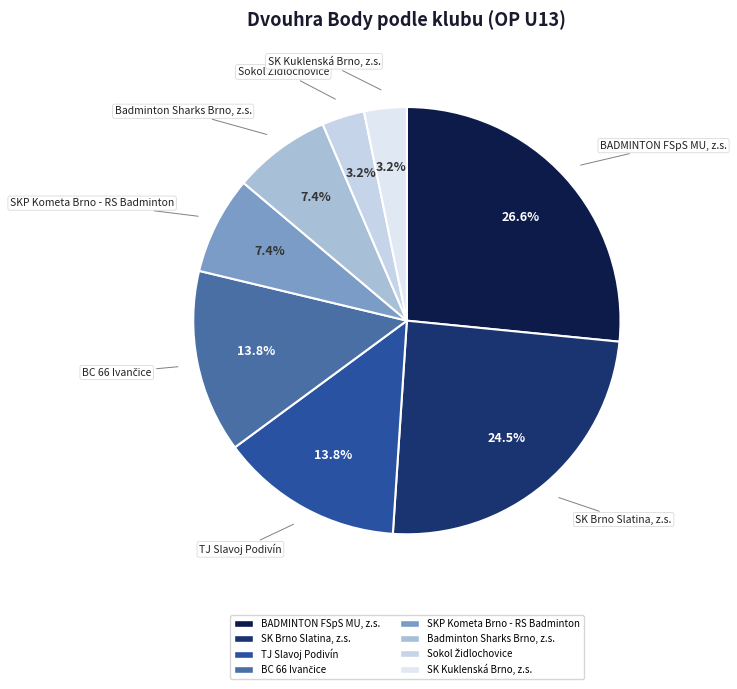

Approximately how many times larger is the value at SKP Kometa Brno - RS Badminton compared to BADMINTON FSpS MU, z.s.?

0.3